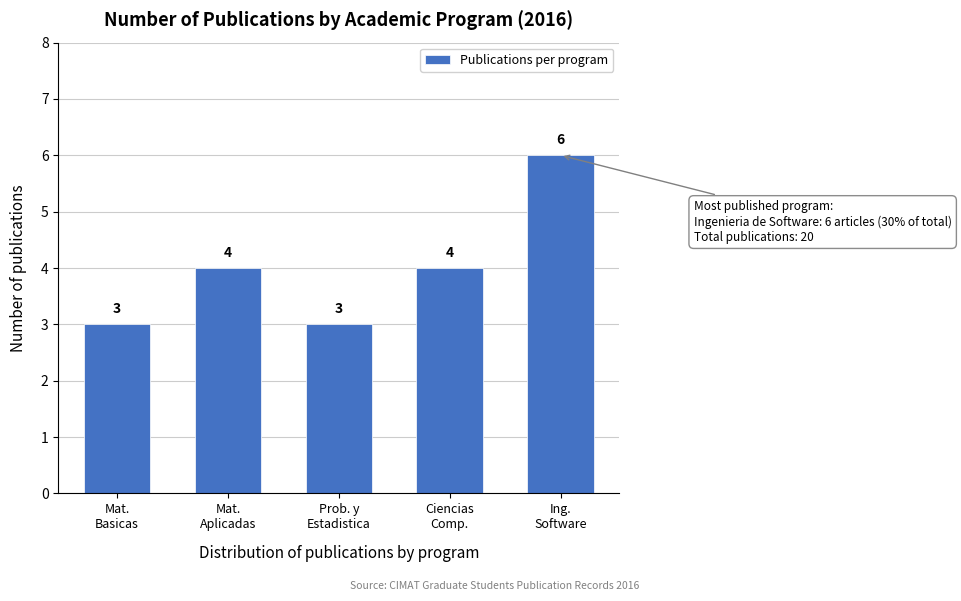

Reading left to right, what are all the values shown in this chart?

3	4	3	4	6